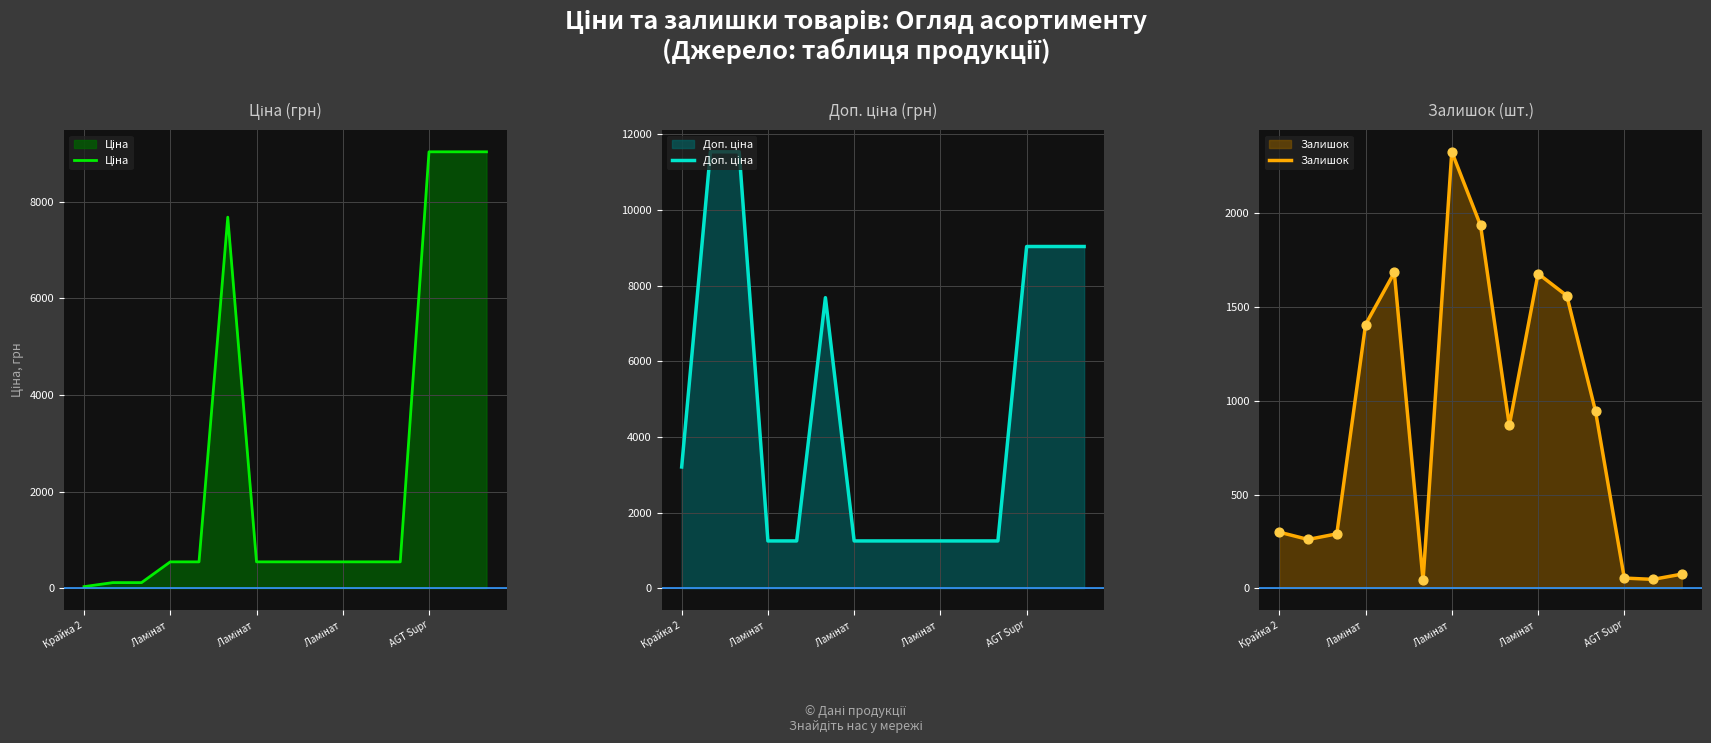

At how many categories does at least one series exceed 622?

15